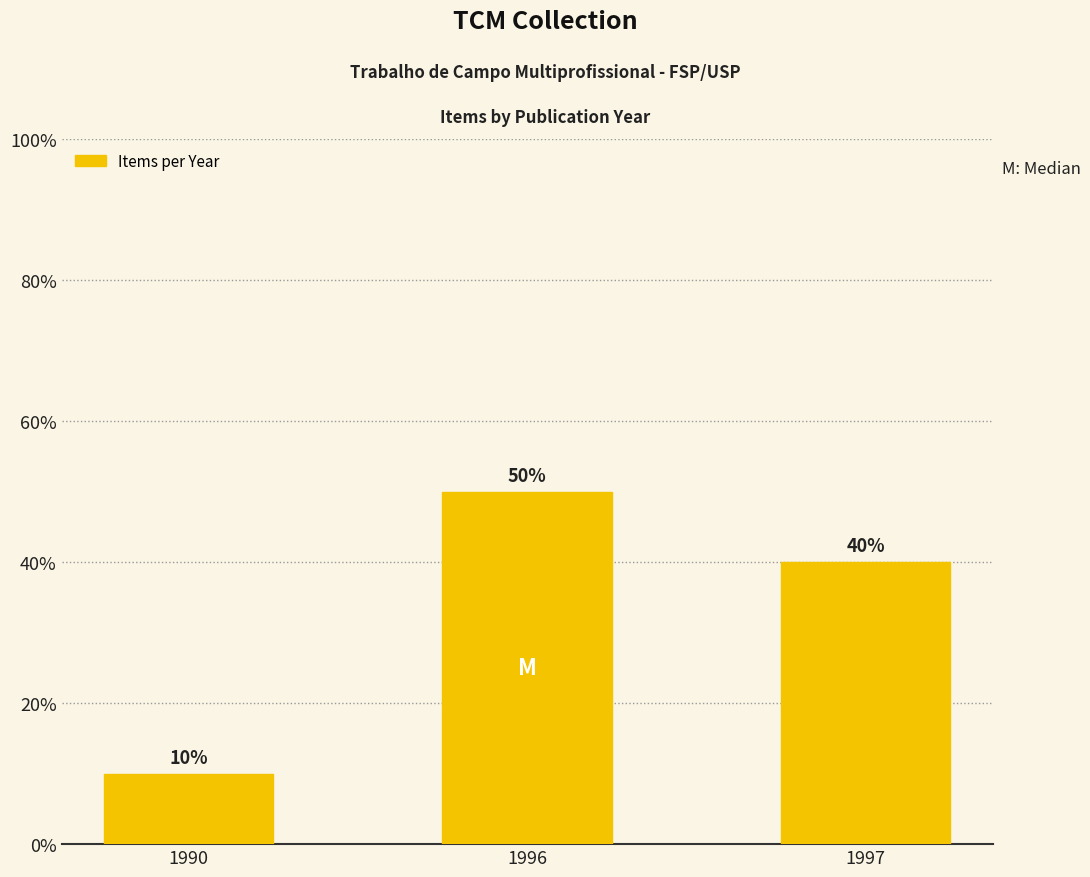

Are the bars horizontal?

No